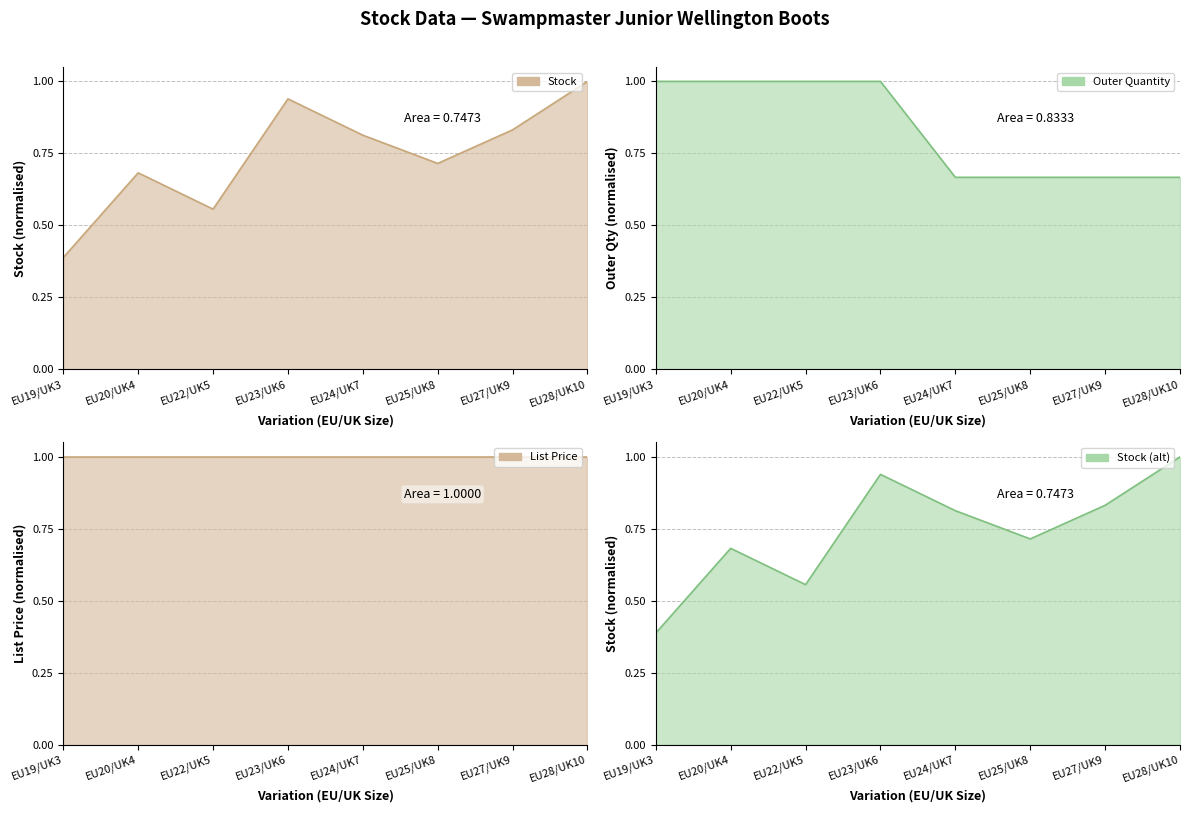

At which label does Stock line reach its peak?

EU28/UK10